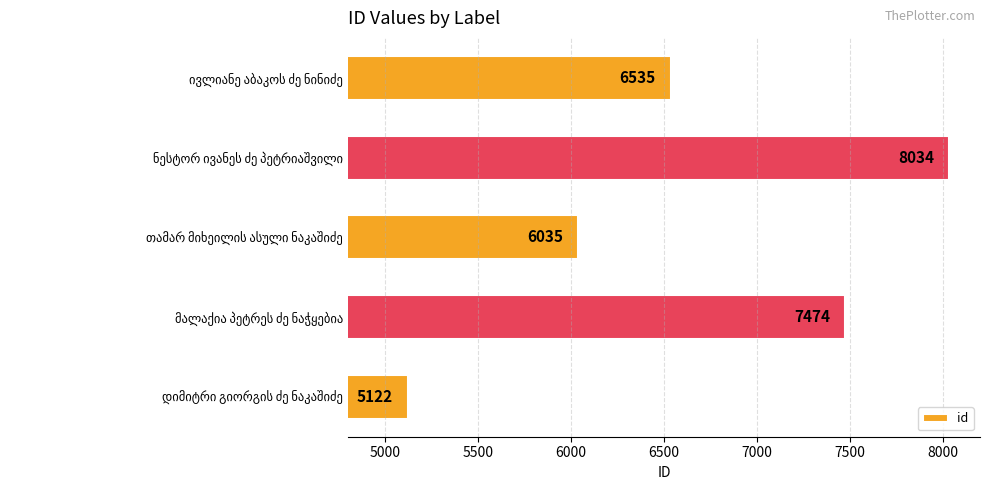

What is the maximum value shown in the chart?

8034